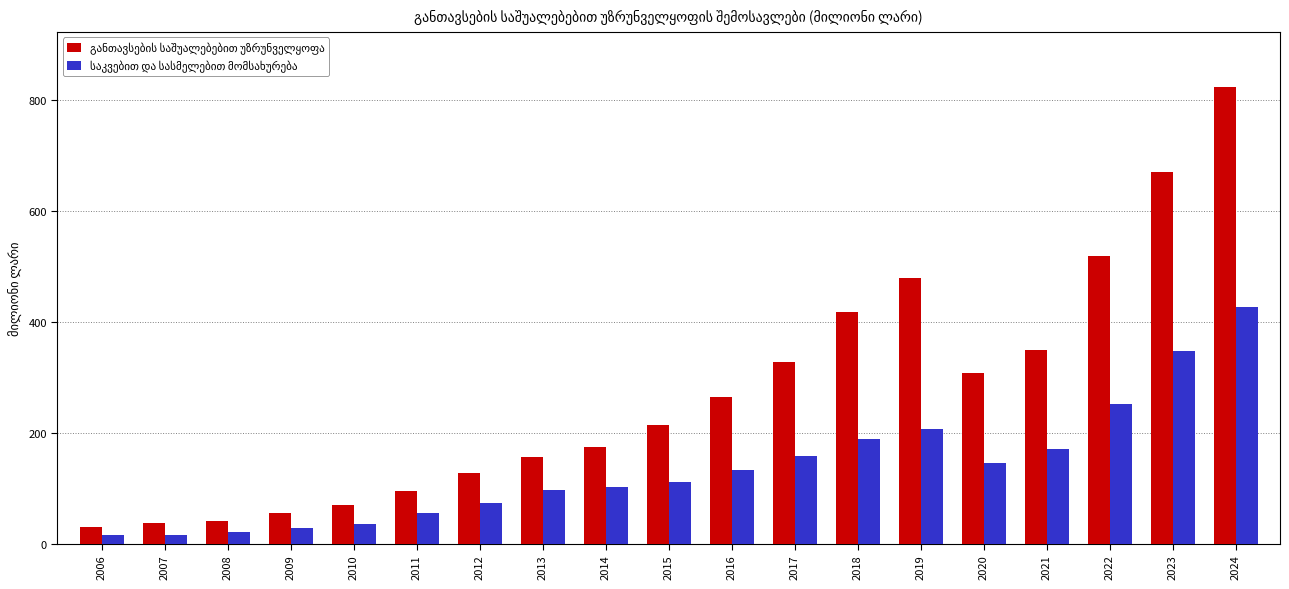

What is the difference between the highest and lowest values at 2012?

53.1